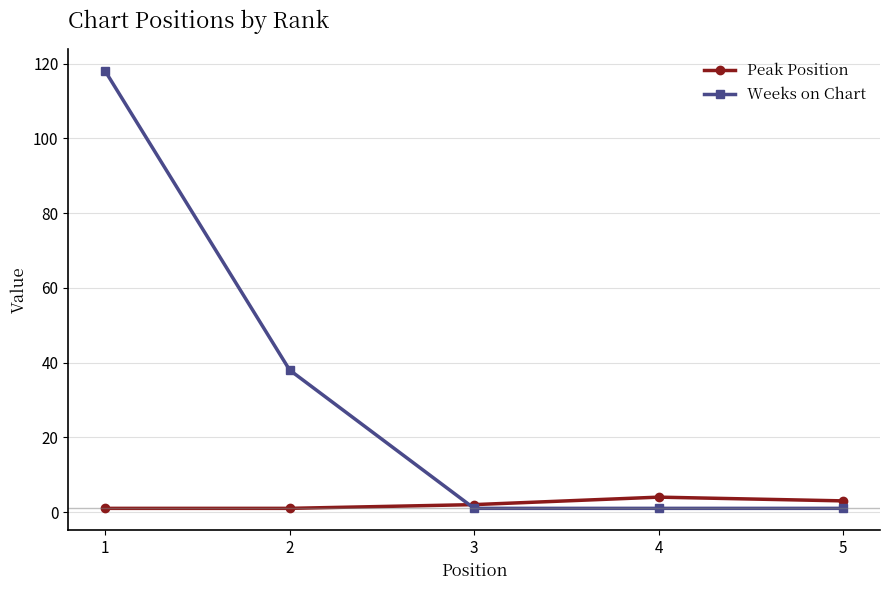

What is the difference between the maximum and minimum values in the Weeks on Chart series?

117